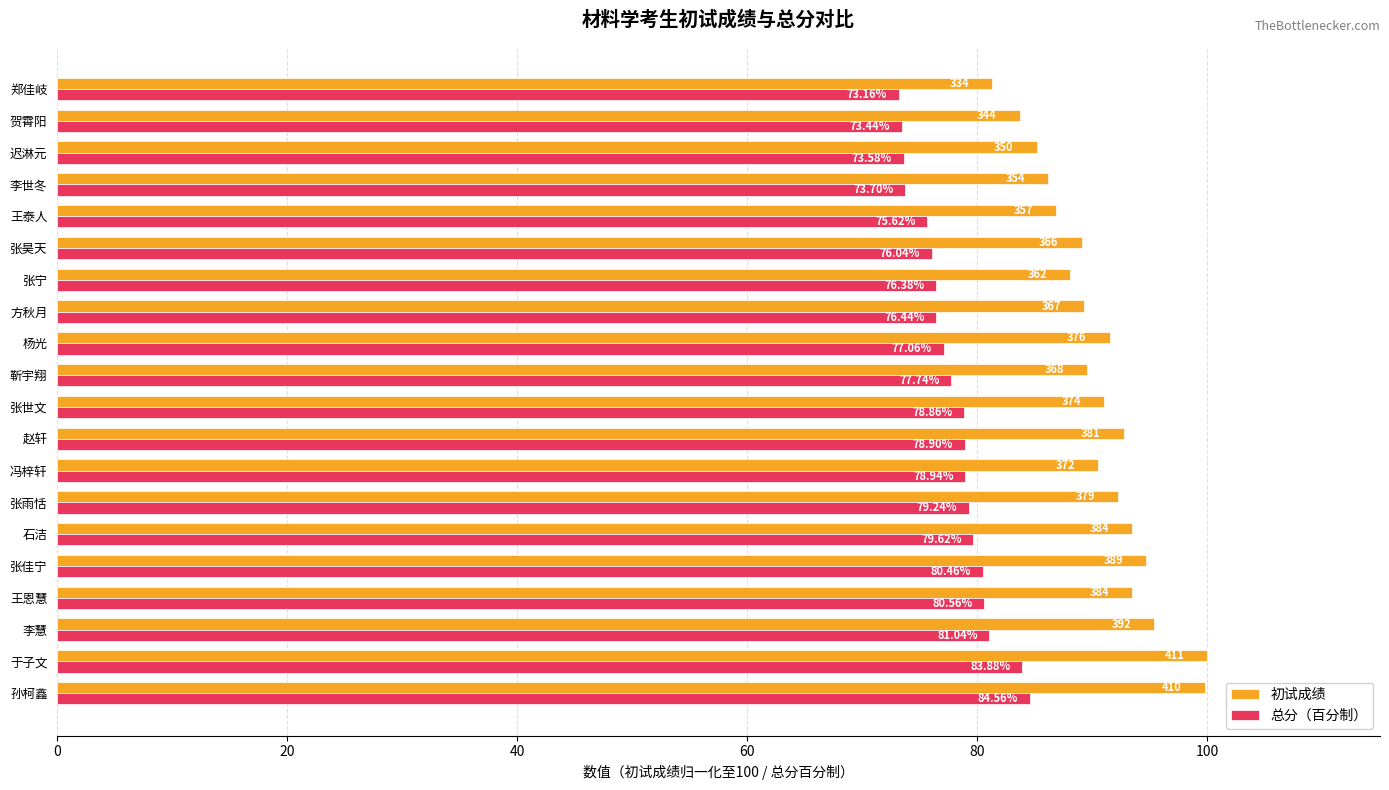

Where is 总分（百分制） nearest to the value 78?

靳宇翔